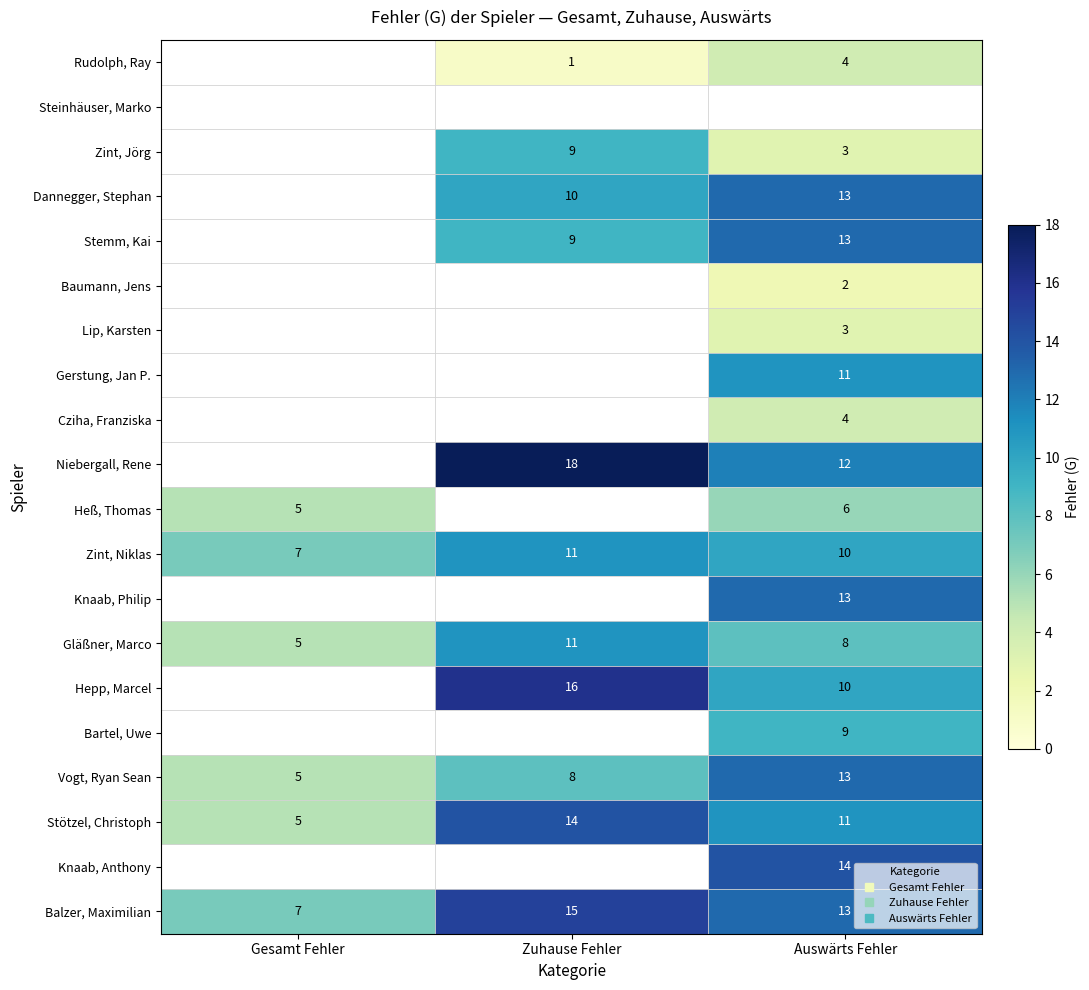

At Gesamt Fehler, list the series in order from largest to smallest.

Zint, Niklas, Balzer, Maximilian, Heß, Thomas, Gläßner, Marco, Vogt, Ryan Sean, Stötzel, Christoph, Rudolph, Ray, Steinhäuser, Marko, Zint, Jörg, Dannegger, Stephan, Stemm, Kai, Baumann, Jens, Lip, Karsten, Gerstung, Jan P., Cziha, Franziska, Niebergall, Rene, Knaab, Philip, Hepp, Marcel, Bartel, Uwe, Knaab, Anthony